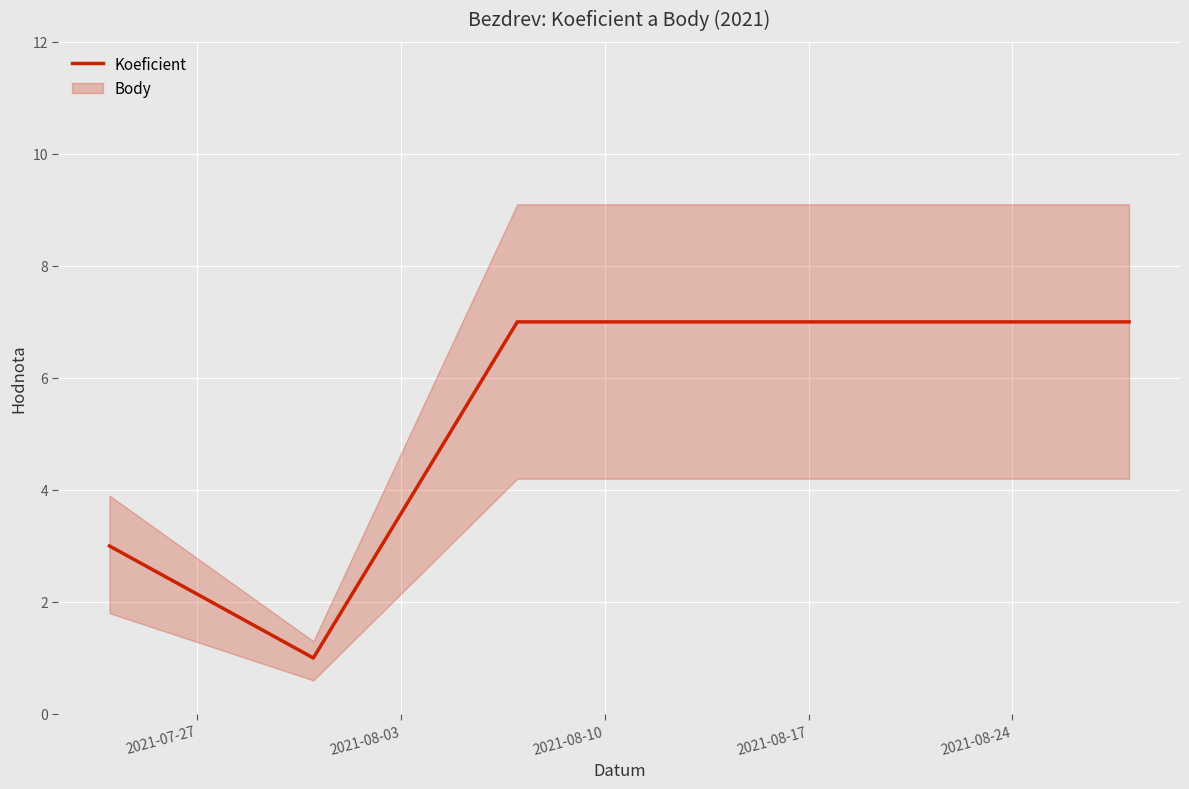

What is the maximum value for Koeficient?

7